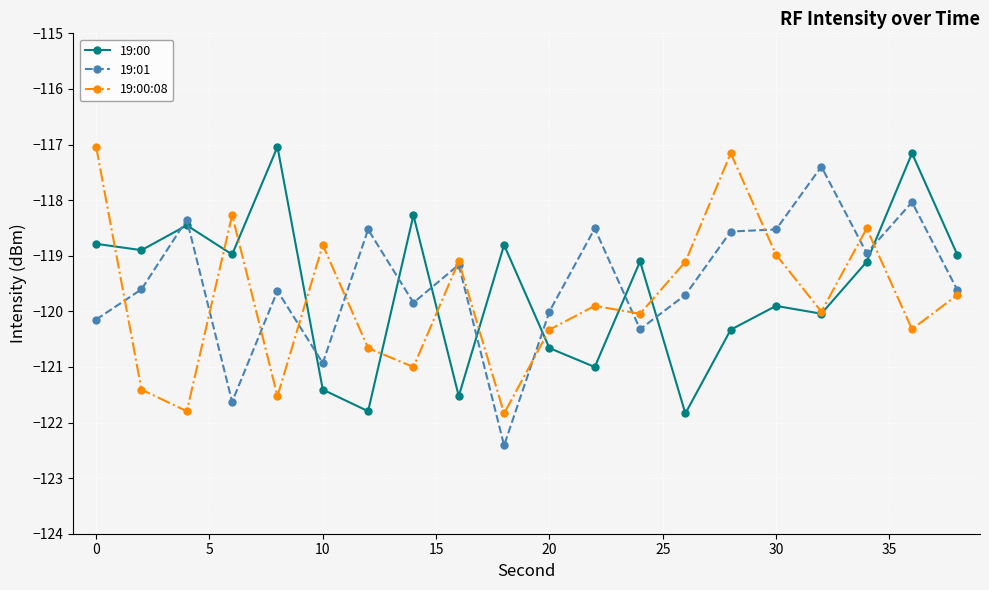

Reading right to left, list all the values displayed in this chart.

19:00: -119.0	-117.2	-119.1	-120.0	-119.9	-120.3	-121.8	-119.1	-121.0	-120.7	-118.8	-121.5	-118.3	-121.8	-121.4	-117.0	-119.0	-118.5	-118.9	-118.8
19:01: -119.6	-118.0	-119.0	-117.4	-118.5	-118.6	-119.7	-120.3	-118.5	-120.0	-122.4	-119.2	-119.8	-118.5	-120.9	-119.6	-121.6	-118.4	-119.6	-120.1
19:00:08: -119.7	-120.3	-118.5	-120.0	-119.0	-117.2	-119.1	-120.0	-119.9	-120.3	-121.8	-119.1	-121.0	-120.7	-118.8	-121.5	-118.3	-121.8	-121.4	-117.0